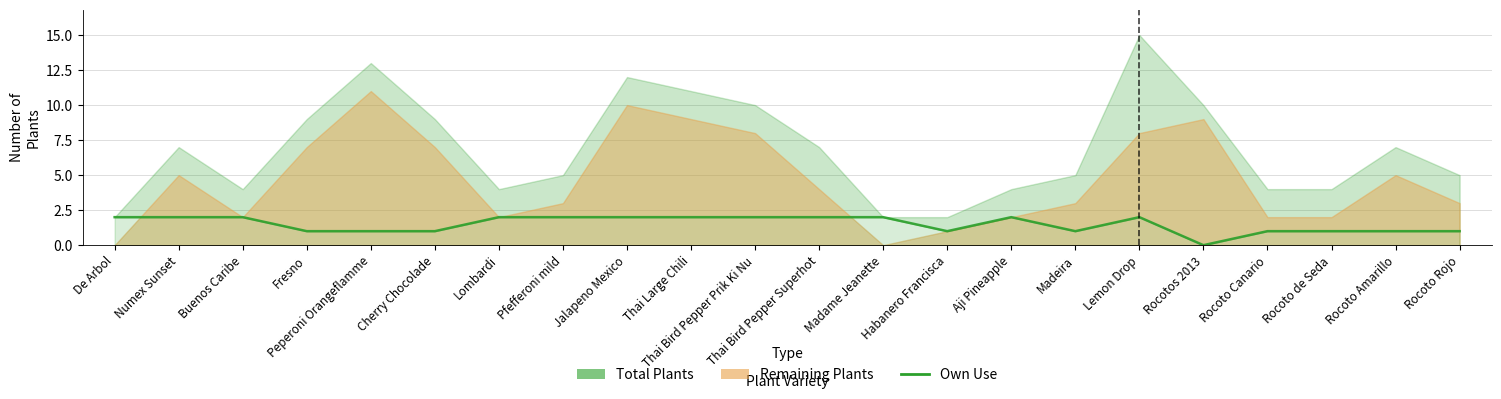

What is the label of the 17th point from the left?

Lemon Drop